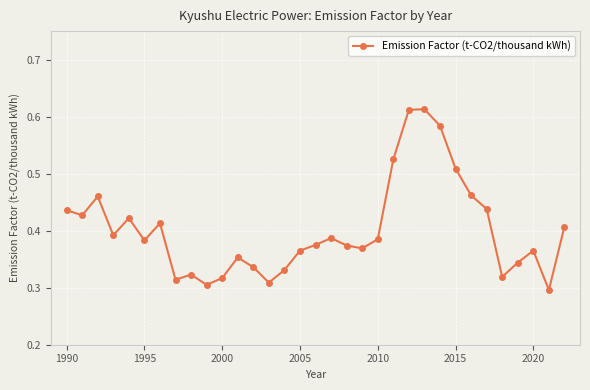

Count the values in the range 0 to 1.

33